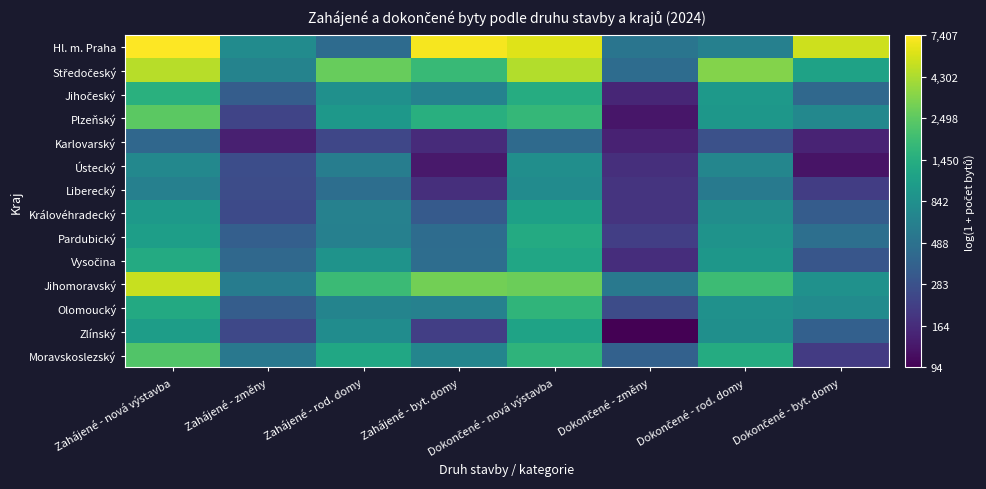

What is the spread (max minus min) of values at Dokončené - byt. domy?

3.8